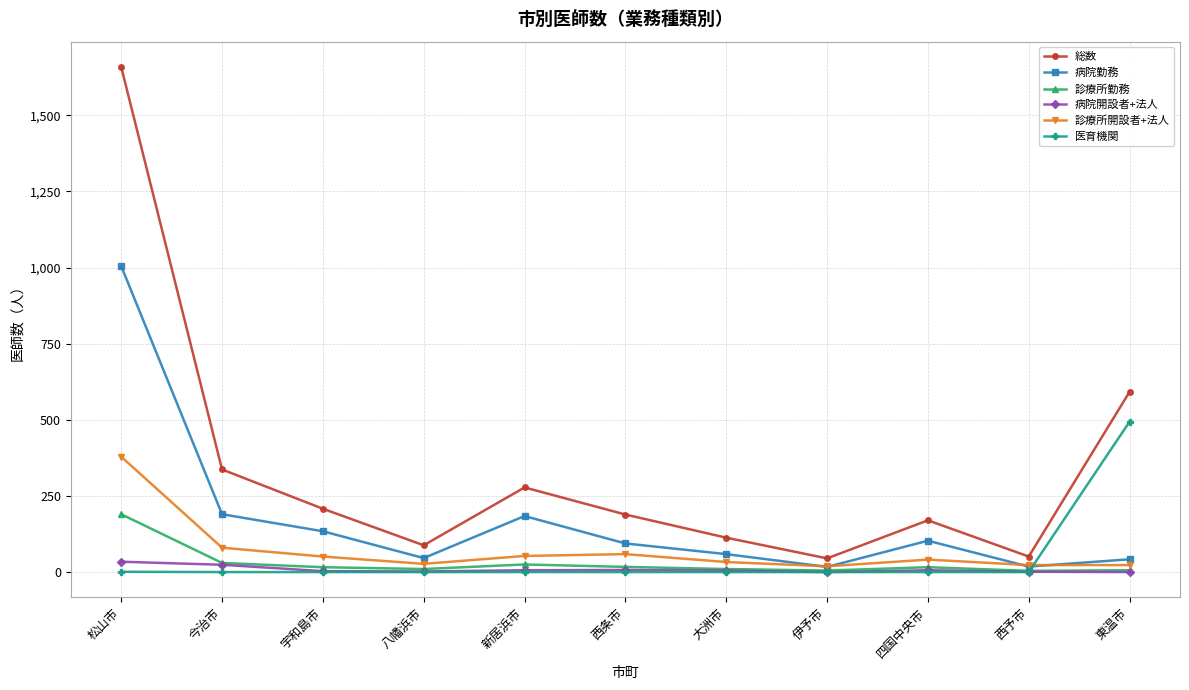

True or false: 総数 and 診療所勤務 cross at least once.

False